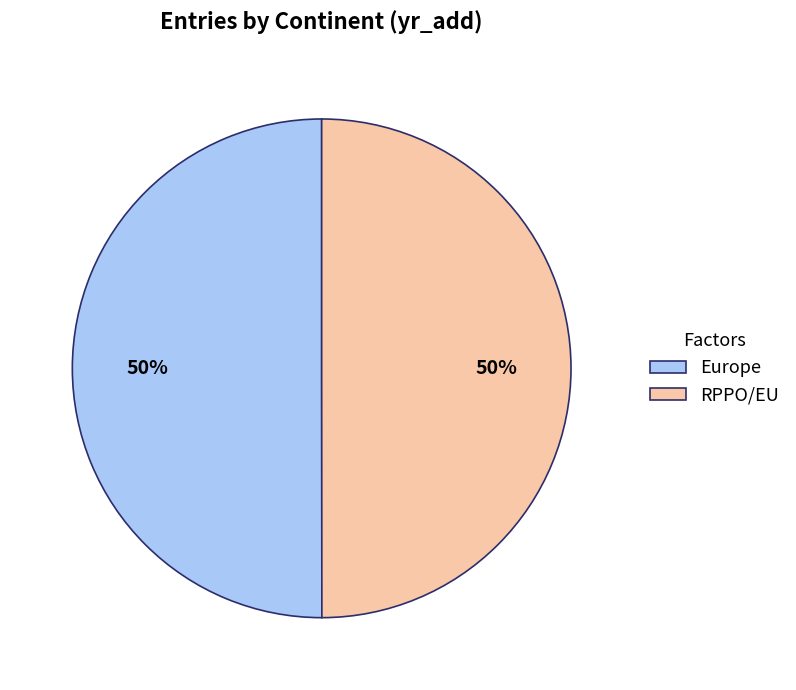

Approximately how many times larger is the value at Europe compared to RPPO/EU?

1.0